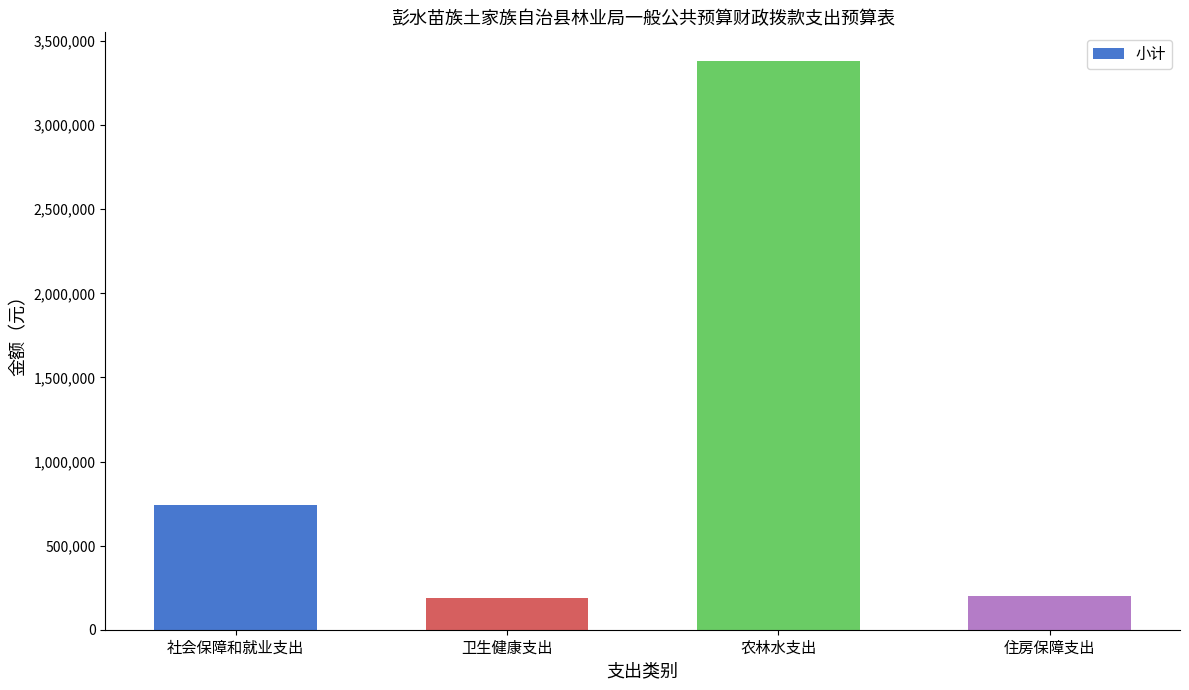

What is the label of the 3rd bar from the left?

农林水支出